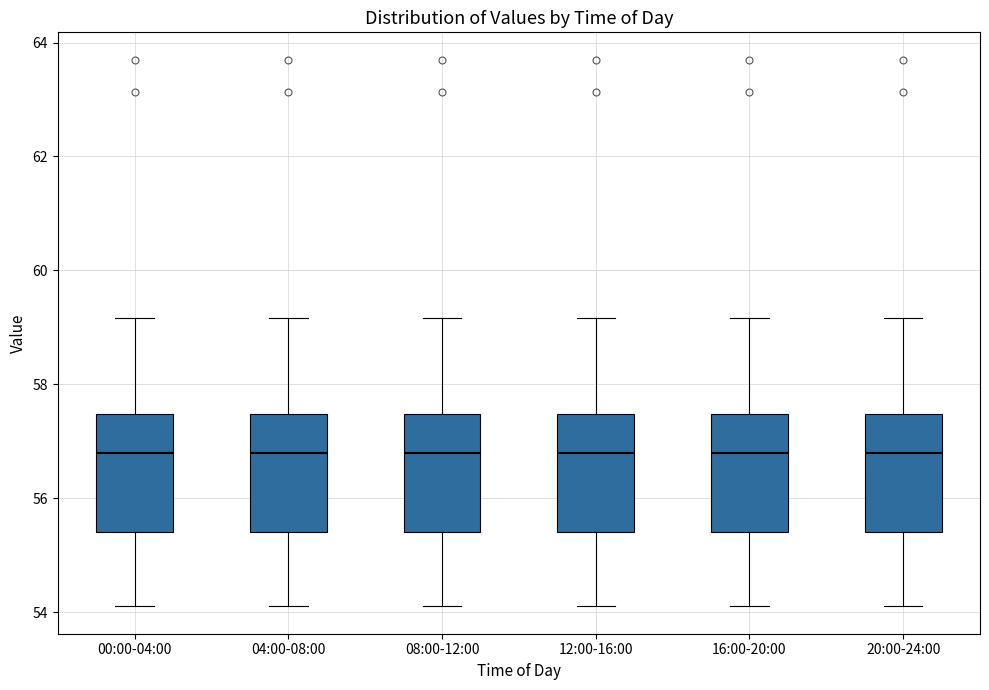

Reading left to right, transcribe this box plot: for each box, give where its median line is, the range the box spans, and where its two whiskers end, as read against the y-axis. The values are not printed on the chart, so give them approximately, as read against the axis.

00:00-04:00: median 56.8, box 55.4 to 57.4, whiskers 54.2 to 59.2
04:00-08:00: median 56.8, box 55.4 to 57.4, whiskers 54.2 to 59.2
08:00-12:00: median 56.8, box 55.4 to 57.4, whiskers 54.2 to 59.2
12:00-16:00: median 56.8, box 55.4 to 57.4, whiskers 54.2 to 59.2
16:00-20:00: median 56.8, box 55.4 to 57.4, whiskers 54.2 to 59.2
20:00-24:00: median 56.8, box 55.4 to 57.4, whiskers 54.2 to 59.2